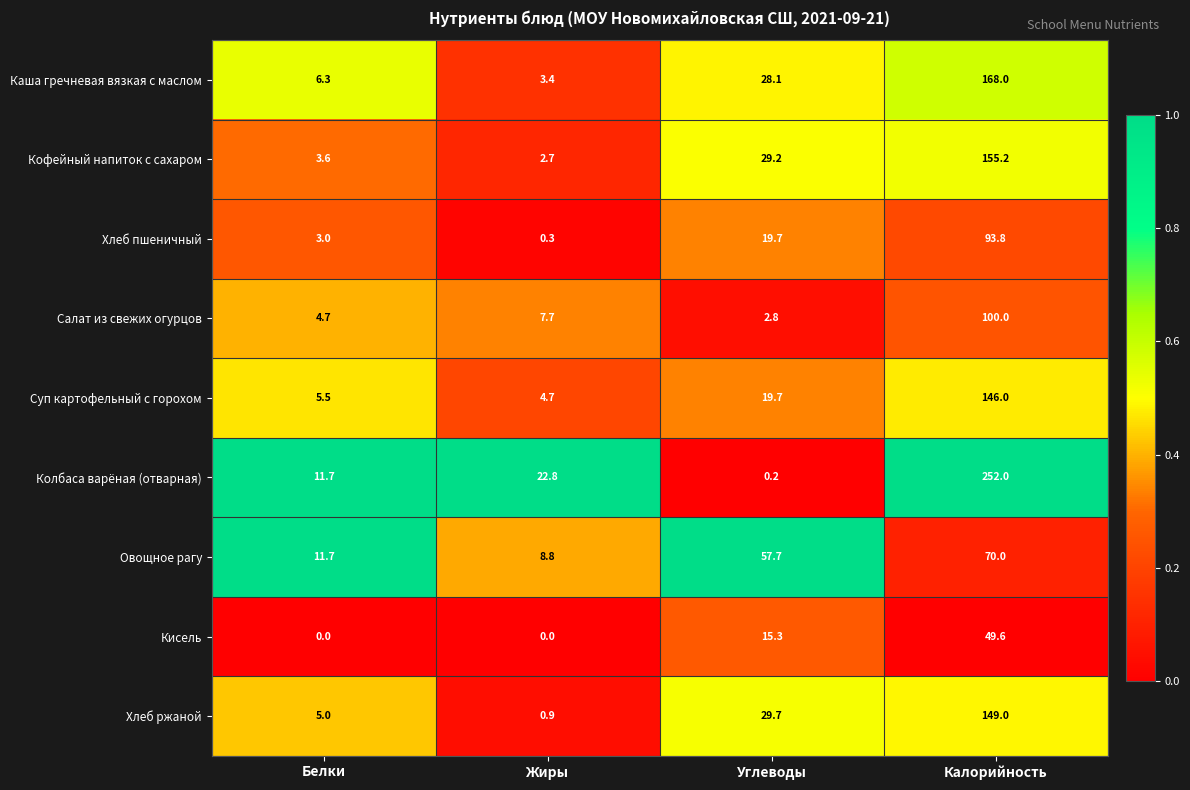

What is the difference between the maximum and minimum values in the Суп картофельный с горохом series?

141.3